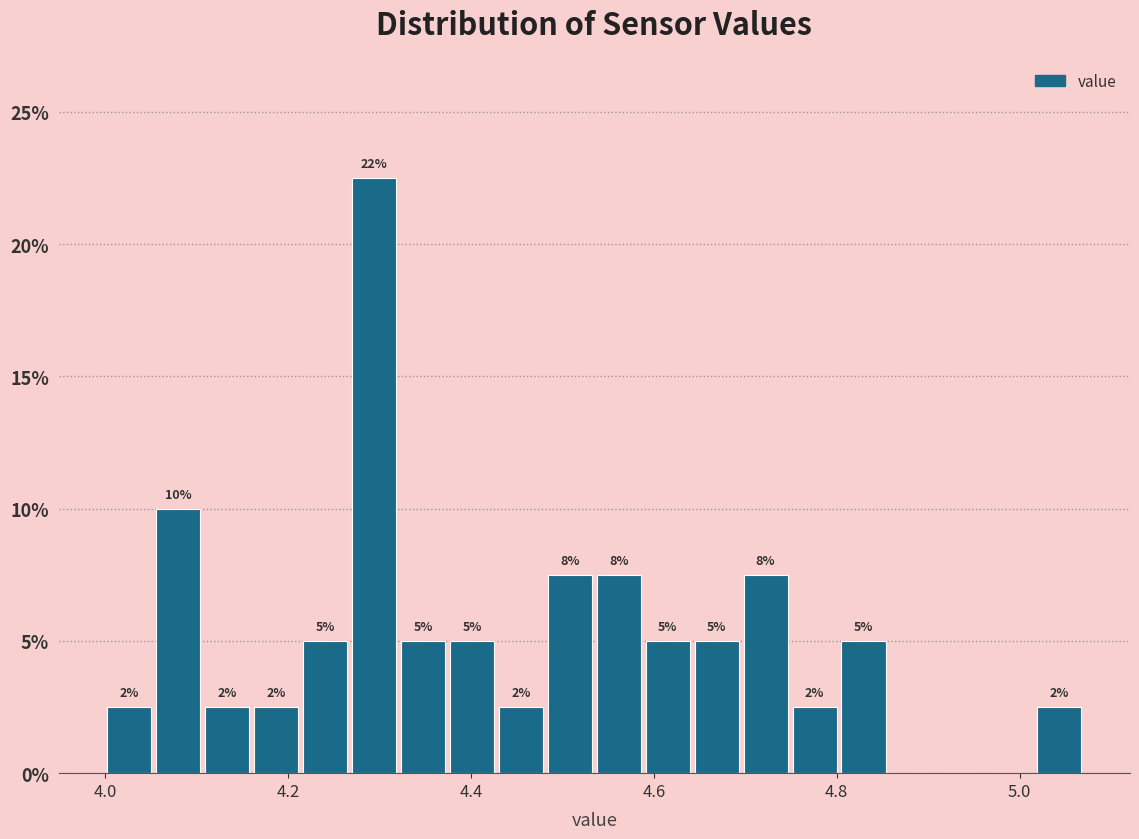

Read against the x-axis, roughly where is the centre of the tallest bar?

4.30